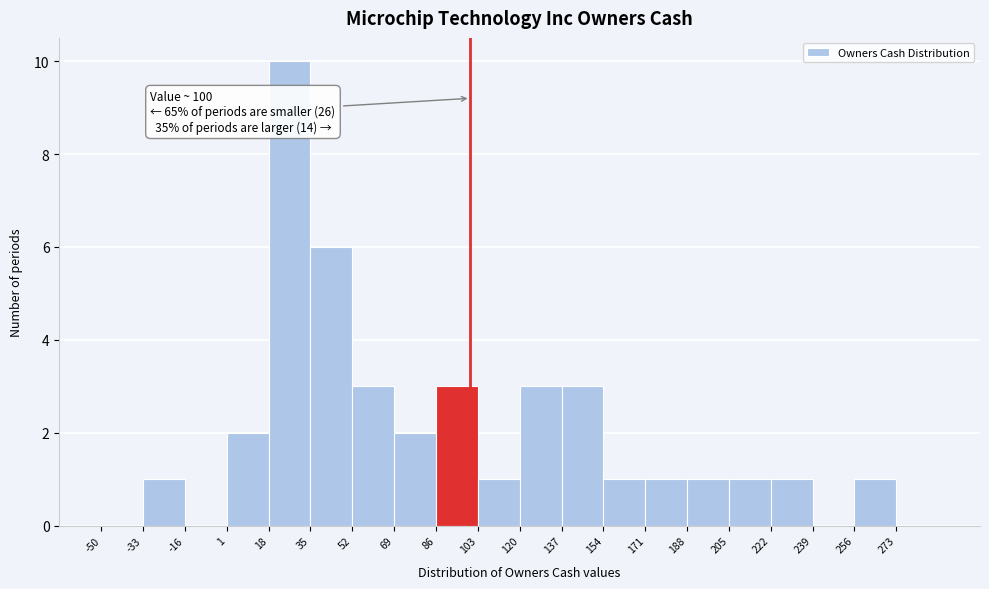

Which range on the x-axis has the tallest bar?

18 to 35